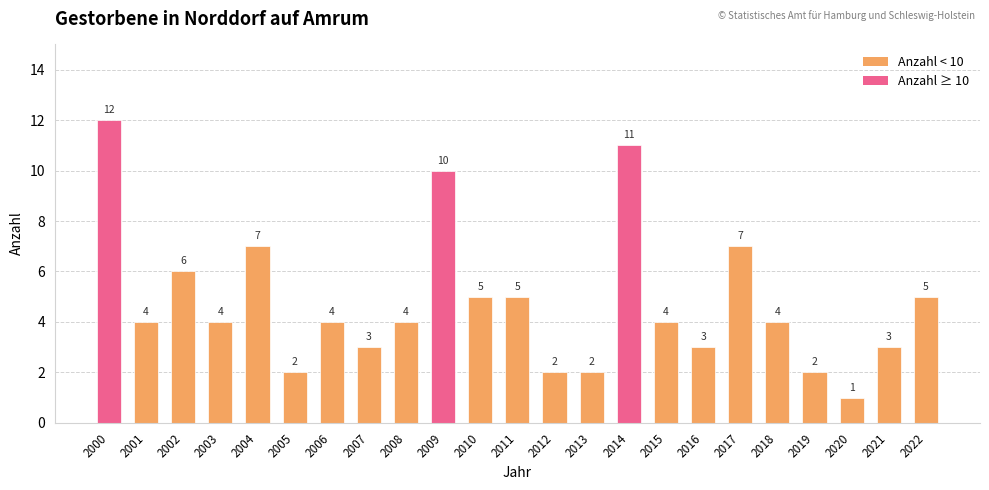

What is the change in value from 2015 to 2016?

-1